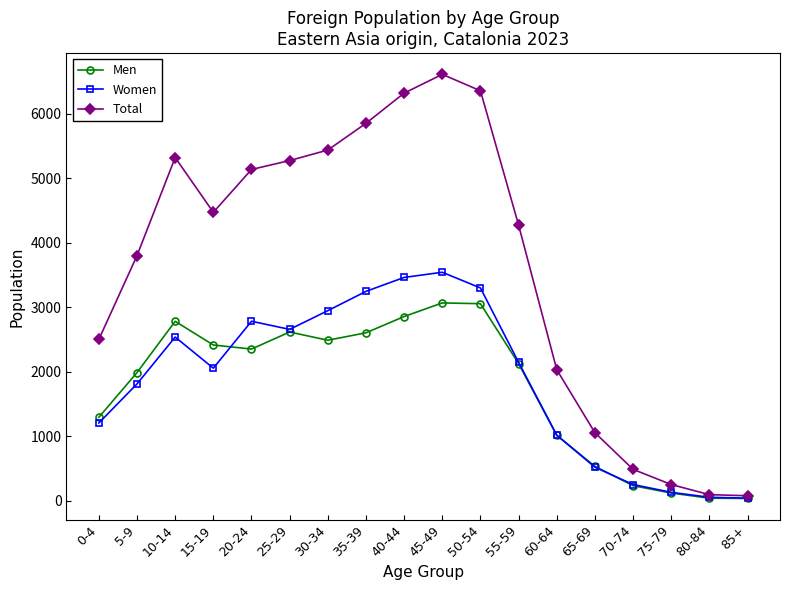

Does the chart have visible grid lines?

No